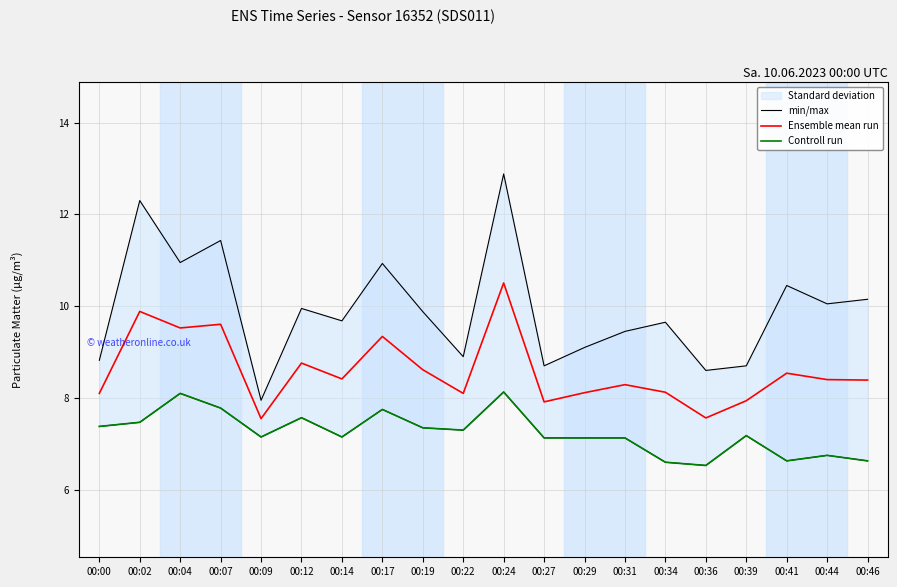

The Ensemble mean run series shows 7.9 at 00:27. True or false?

True